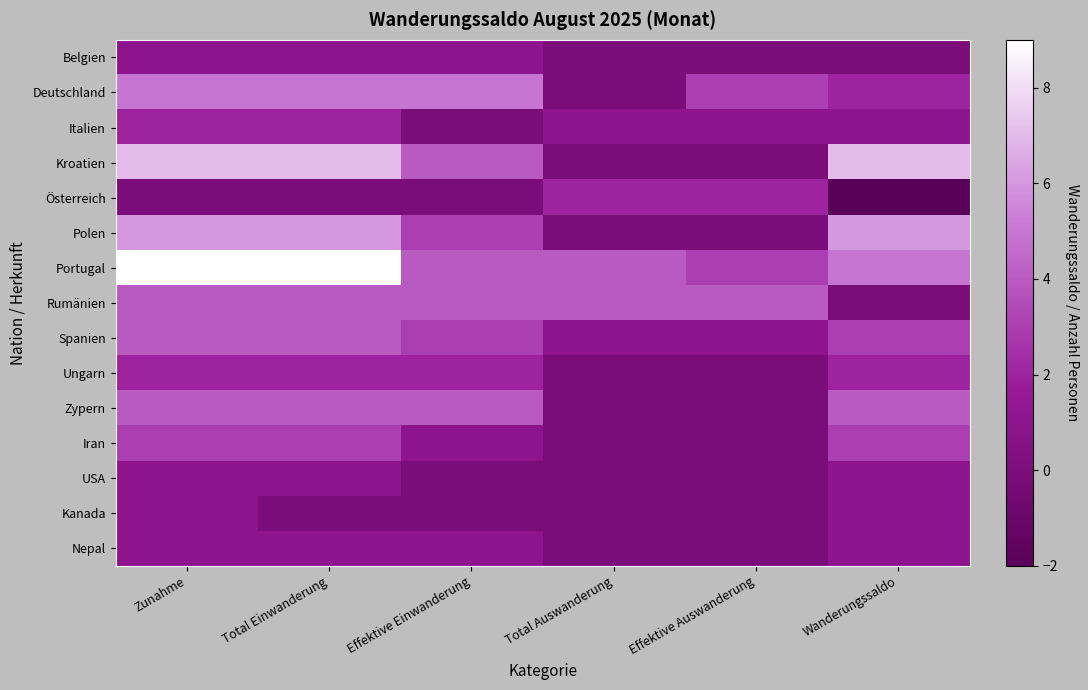

At how many categories does at least one series exceed 0?

6